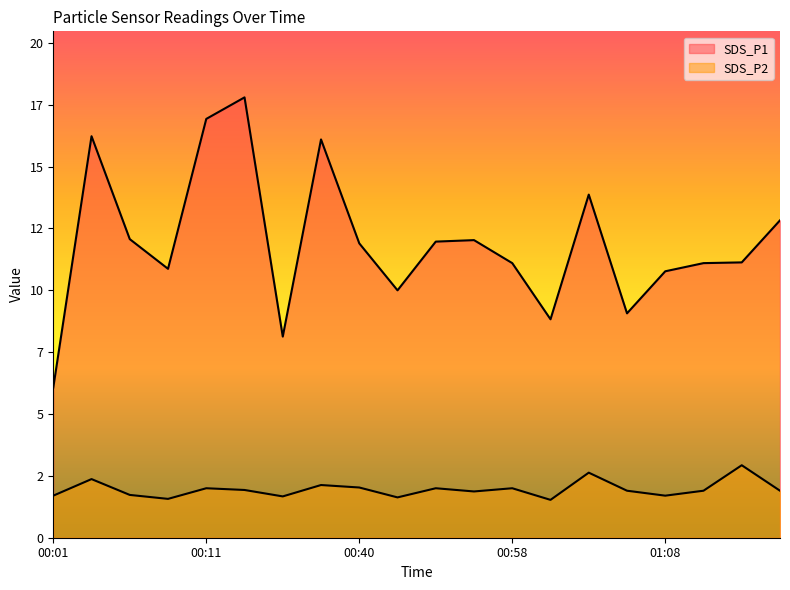

At which category is the sum across all series the highest?

00:33